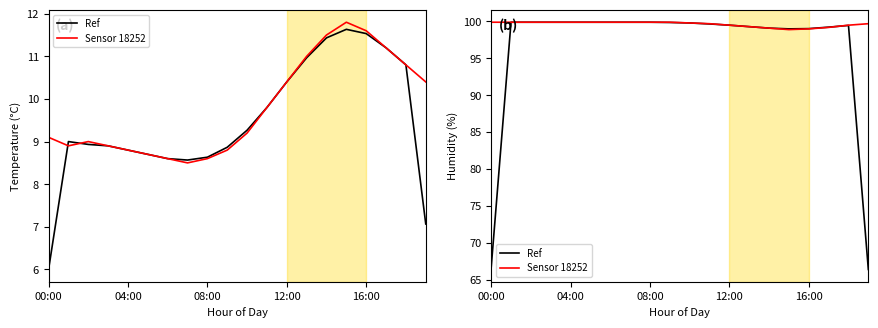

Is it true that Ref equals 164.9 at 08:00?

False